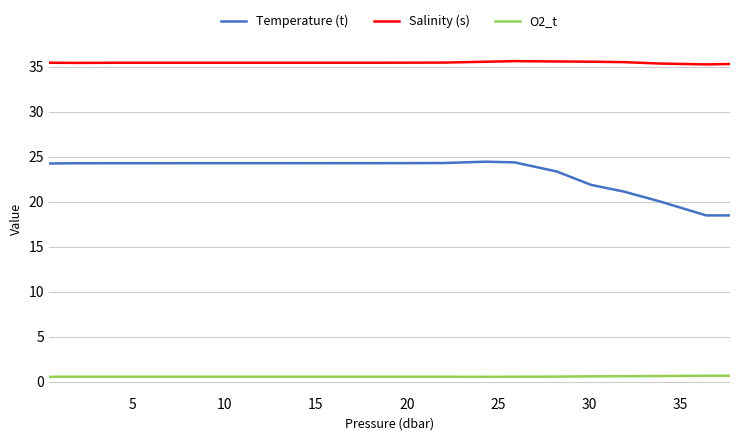

Which series has the widest spread of values?

Temperature (t)